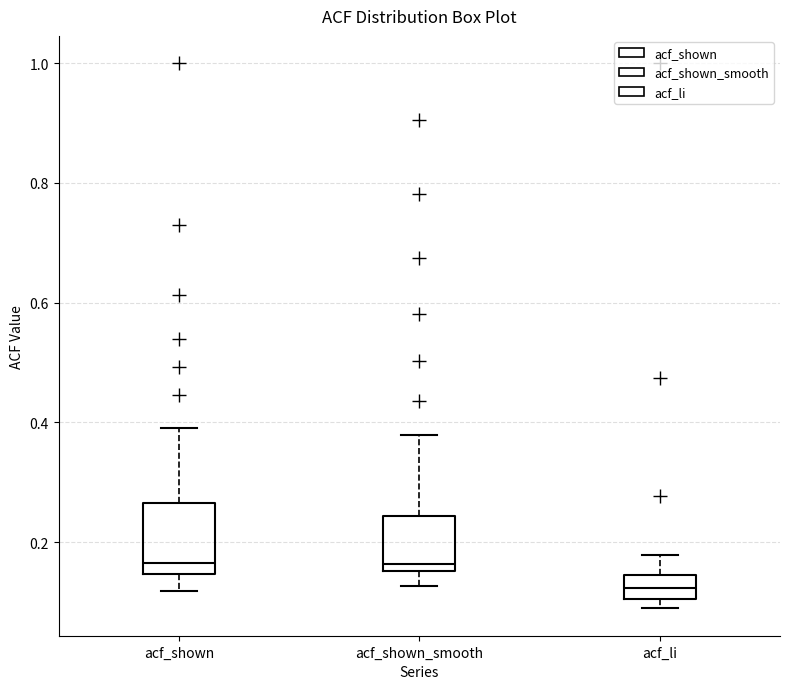

Comparing the boxes themselves (not the whiskers), which one is the tallest?

acf_shown